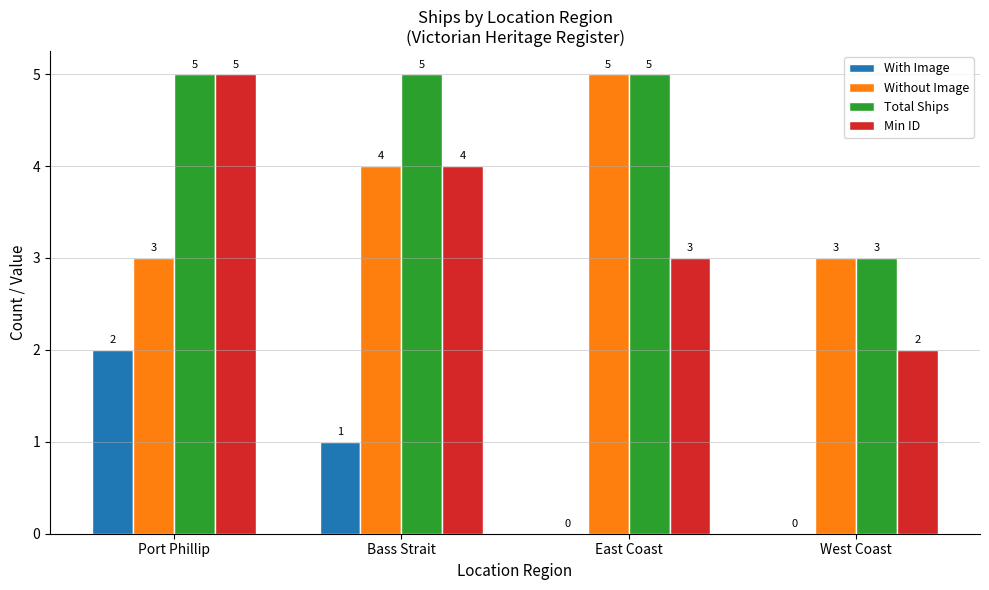

What is the average value of the Without Image series?

4